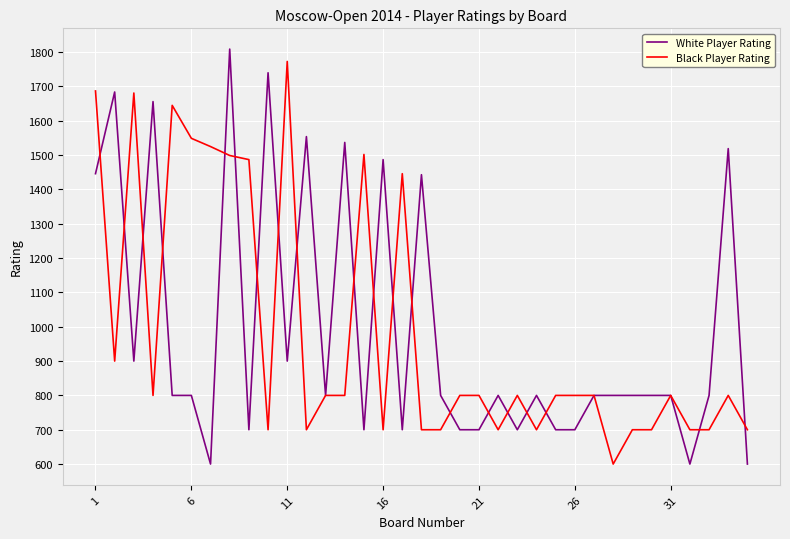

What is the minimum value shown in the chart?

600